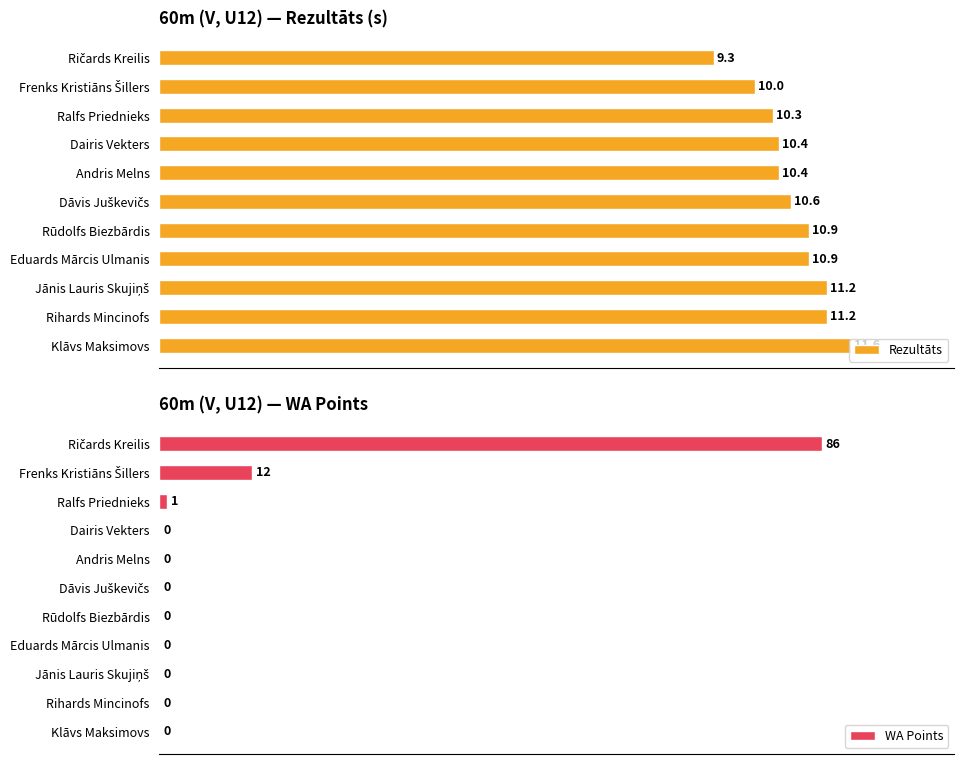

What are all the series names shown in the legend?

Rezultāts, WA Points